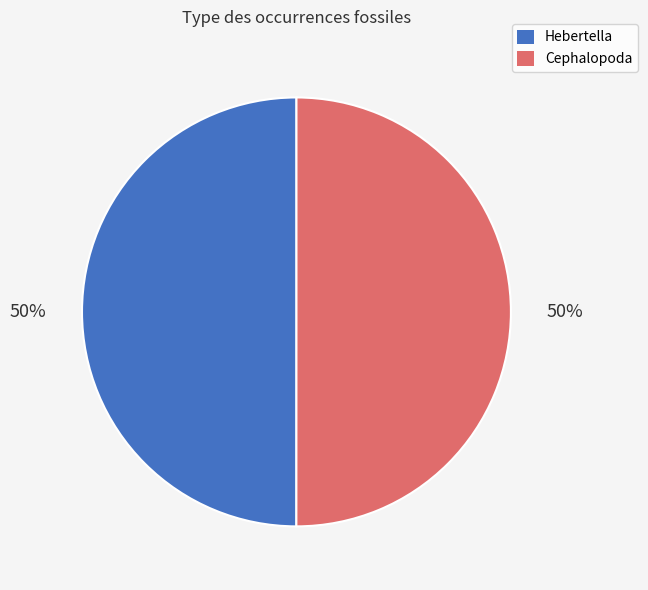

Do Hebertella and Cephalopoda together represent more than half of the pie?

Yes